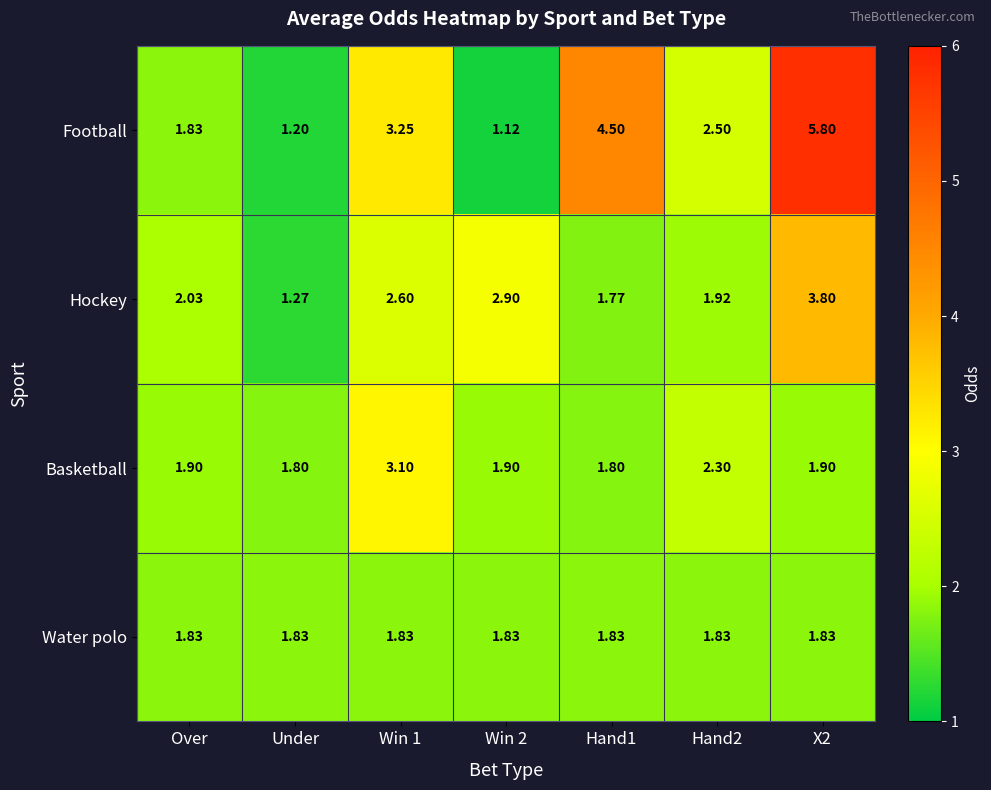

List the series in order of their overall mean, lowest first.

Water polo, Basketball, Hockey, Football